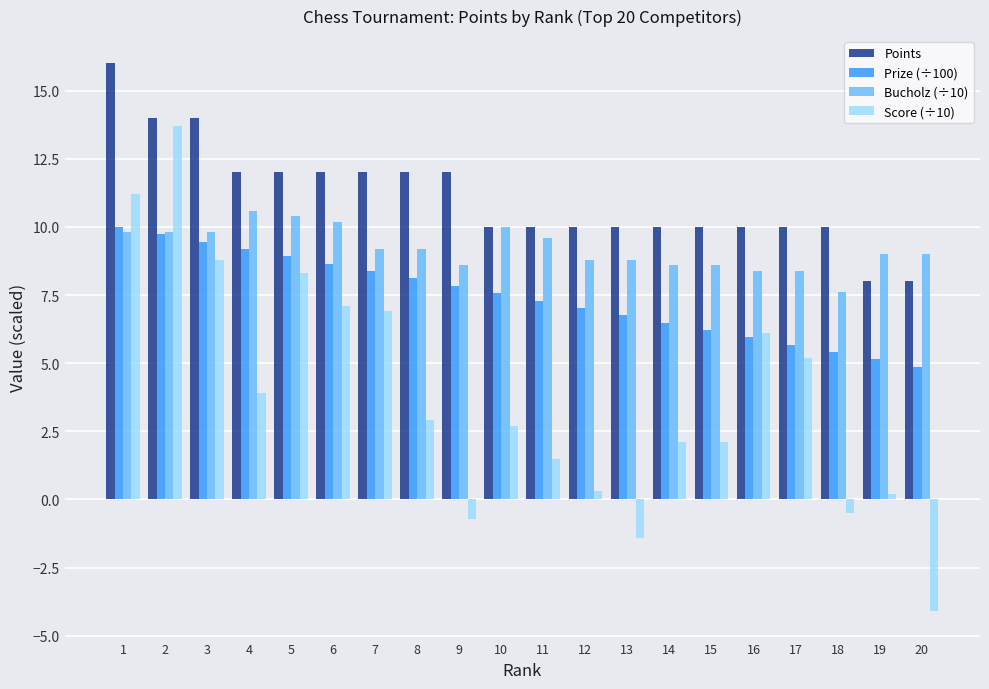

Reading left to right, transcribe all the data shown in this chart.

Points: 16.0	14.0	14.0	12.0	12.0	12.0	12.0	12.0	12.0	10.0	10.0	10.0	10.0	10.0	10.0	10.0	10.0	10.0	8.0	8.0
Prize (÷100): 10.0	9.7	9.5	9.2	8.9	8.7	8.4	8.1	7.8	7.6	7.3	7.0	6.8	6.5	6.2	6.0	5.7	5.4	5.1	4.9
Bucholz (÷10): 9.8	9.8	9.8	10.6	10.4	10.2	9.2	9.2	8.6	10.0	9.6	8.8	8.8	8.6	8.6	8.4	8.4	7.6	9.0	9.0
Score (÷10): 11.2	13.7	8.8	3.9	8.3	7.1	6.9	2.9	-0.7	2.7	1.5	0.3	-1.4	2.1	2.1	6.1	5.2	-0.5	0.2	-4.1